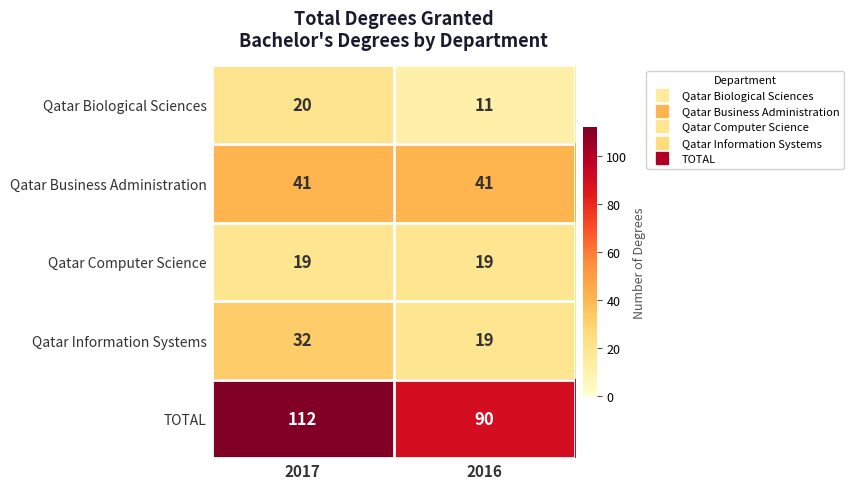

Which series changed the most between 2017 and 2016?

TOTAL